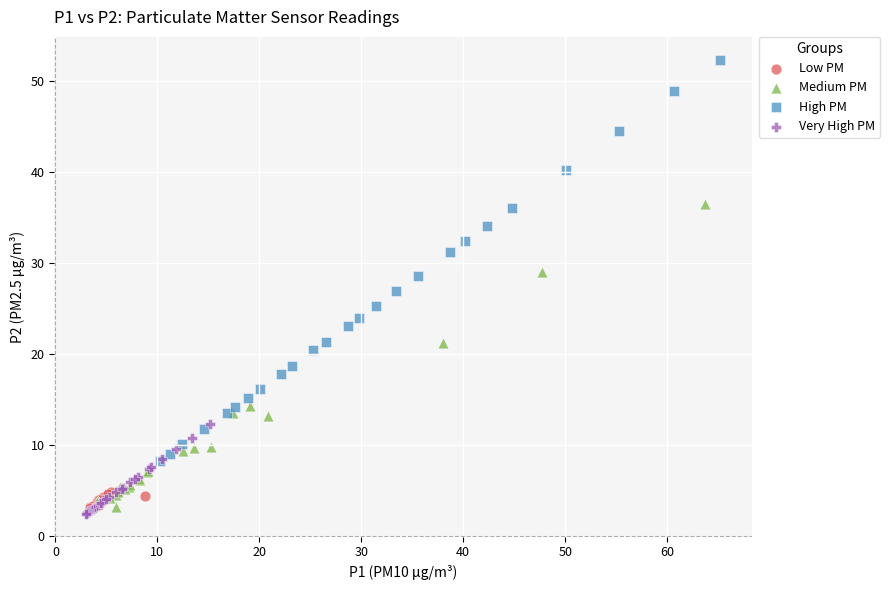

What are all the series names shown in the legend?

Low PM, Medium PM, High PM, Very High PM